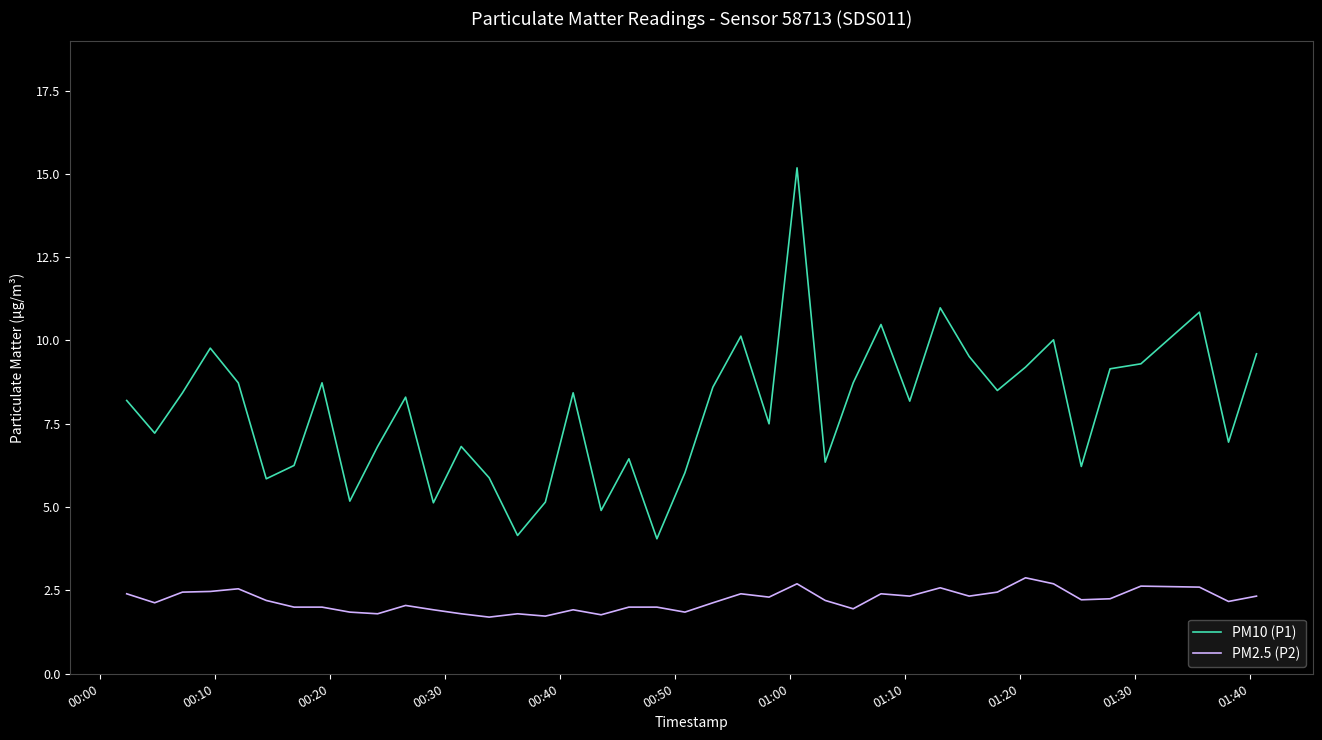

What is the difference between the maximum and minimum values in the PM10 (P1) series?

11.1